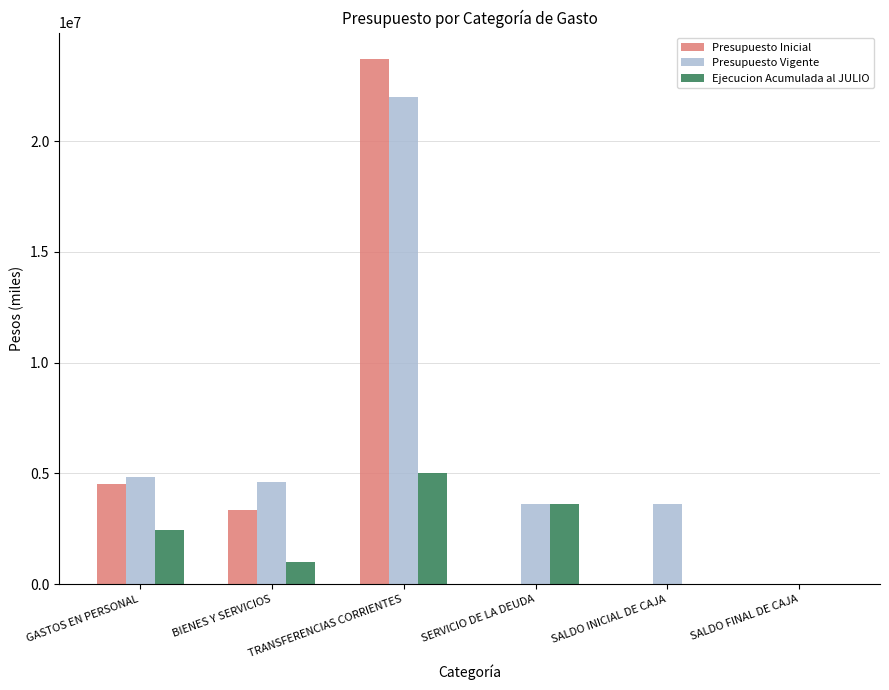

Which series changed the most between BIENES Y SERVICIOS and SALDO FINAL DE CAJA?

Presupuesto Vigente